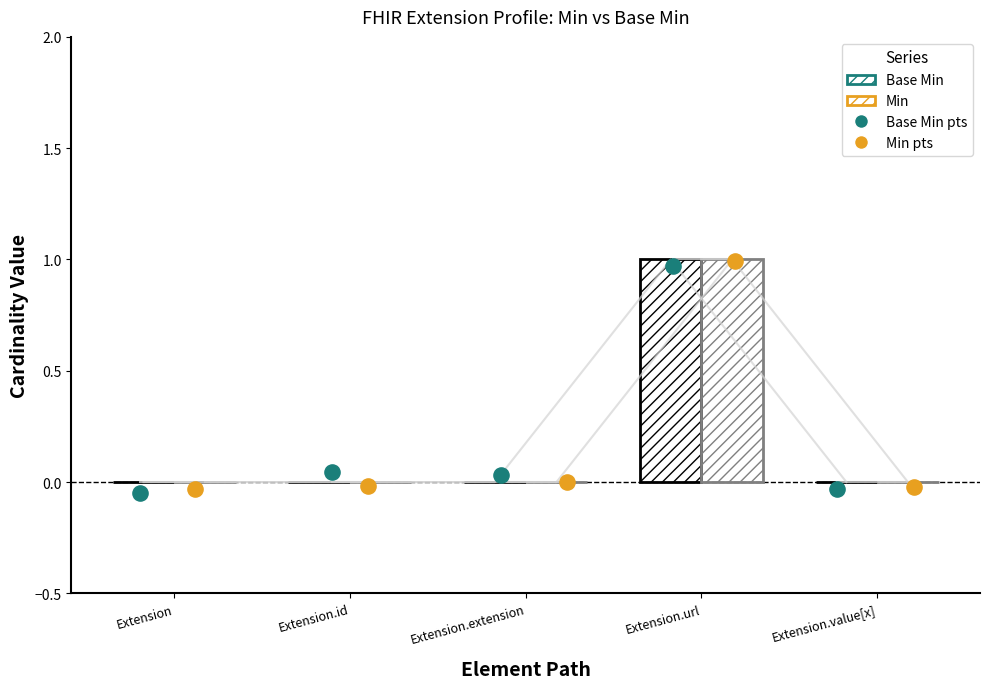

Which series has the largest total across all categories?

Base Min